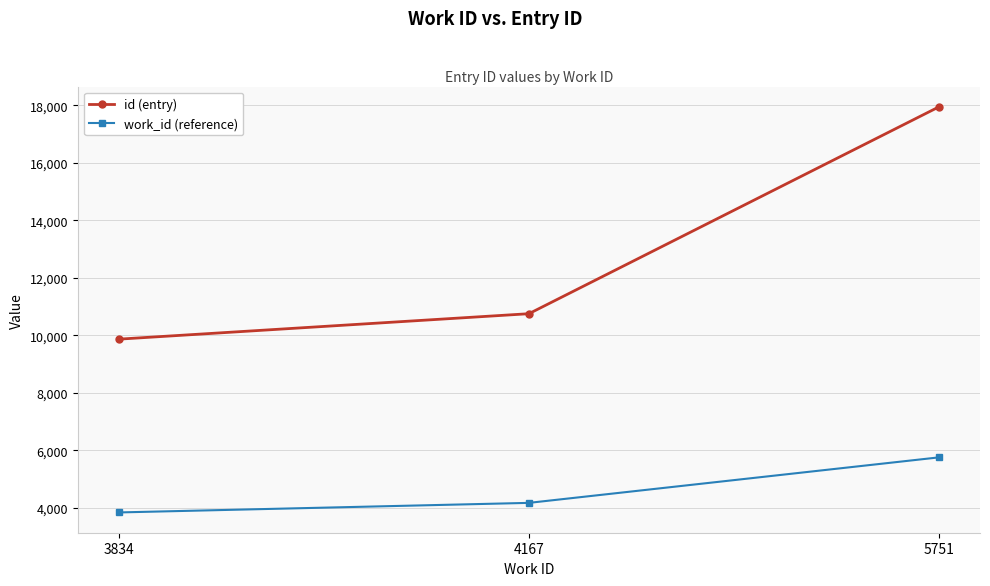

How many series are shown in this chart?

2